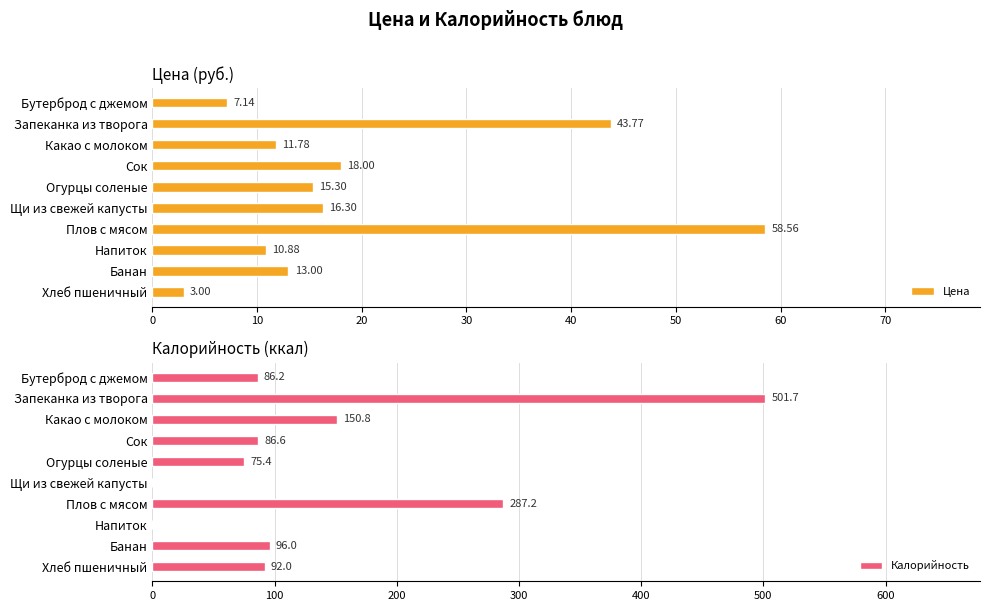

How many series are shown in this chart?

2